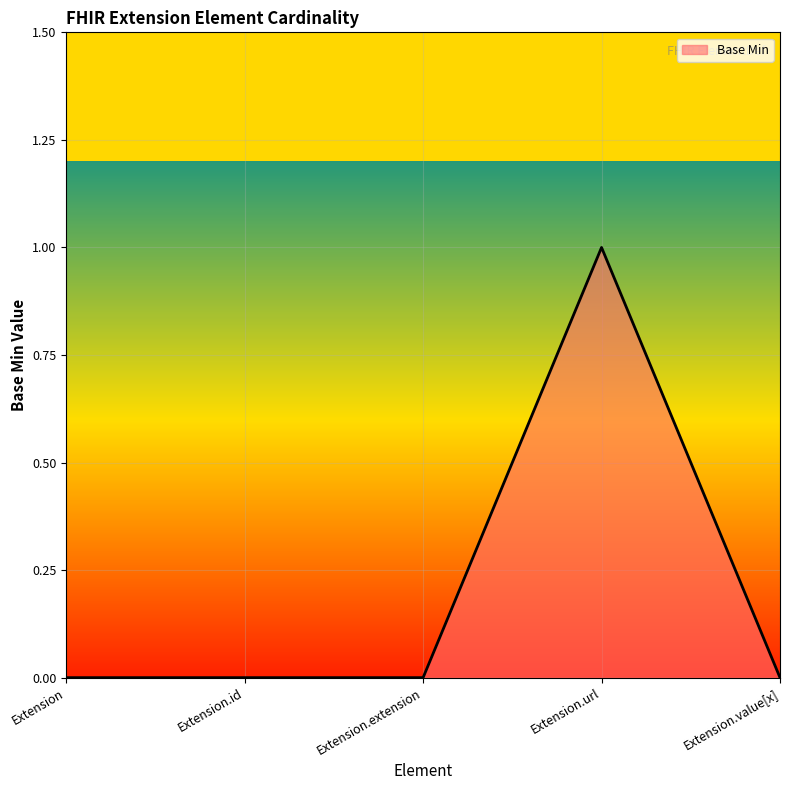

What position from the right is Extension?

5